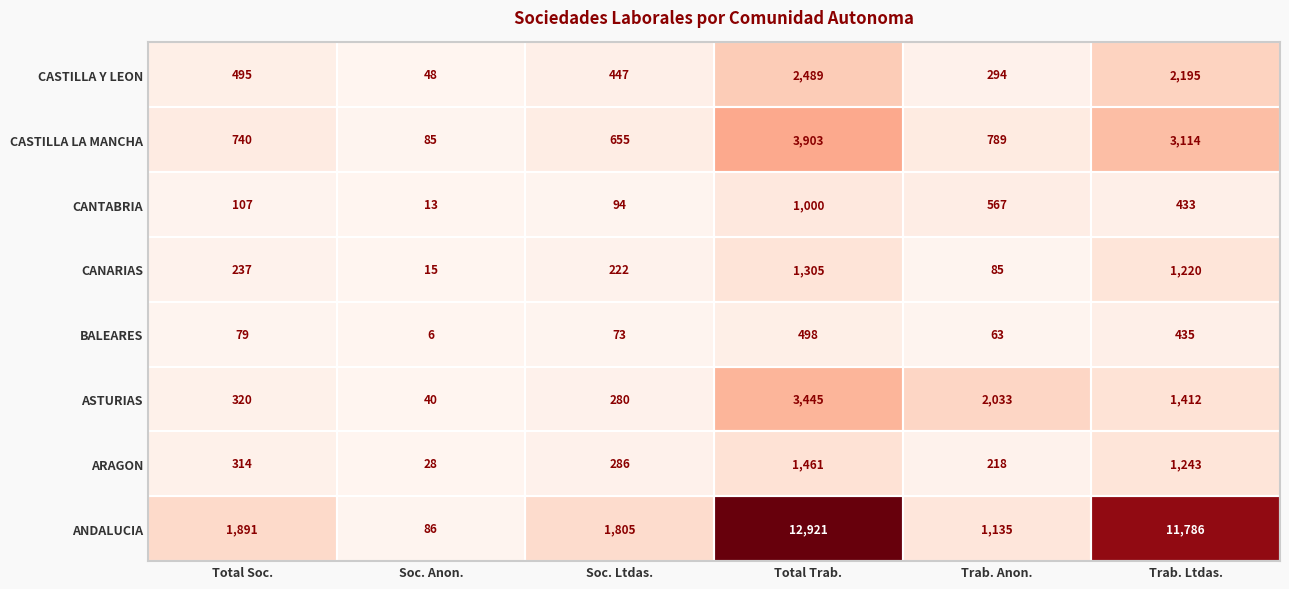

Which series has the largest range (max minus min)?

ANDALUCIA